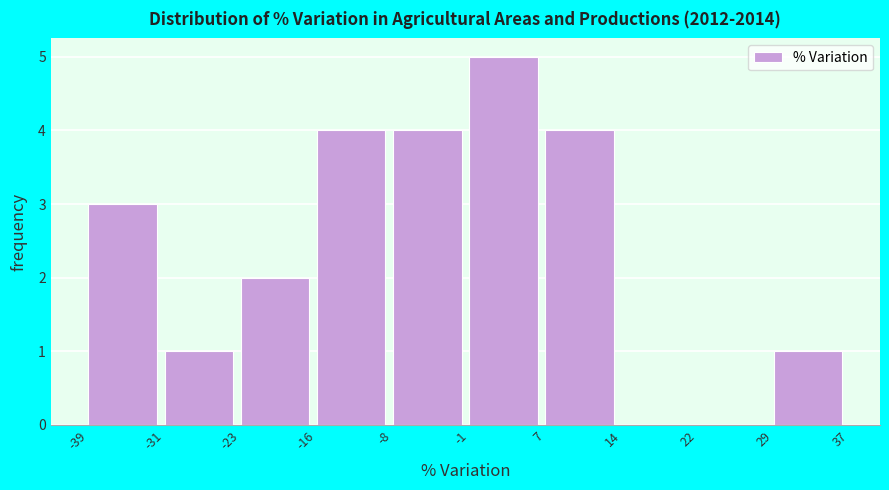

How tall is the bar that spans -31 to -23 on the x-axis? The values are not printed on the chart, so give them approximately, as read against the axis.

1